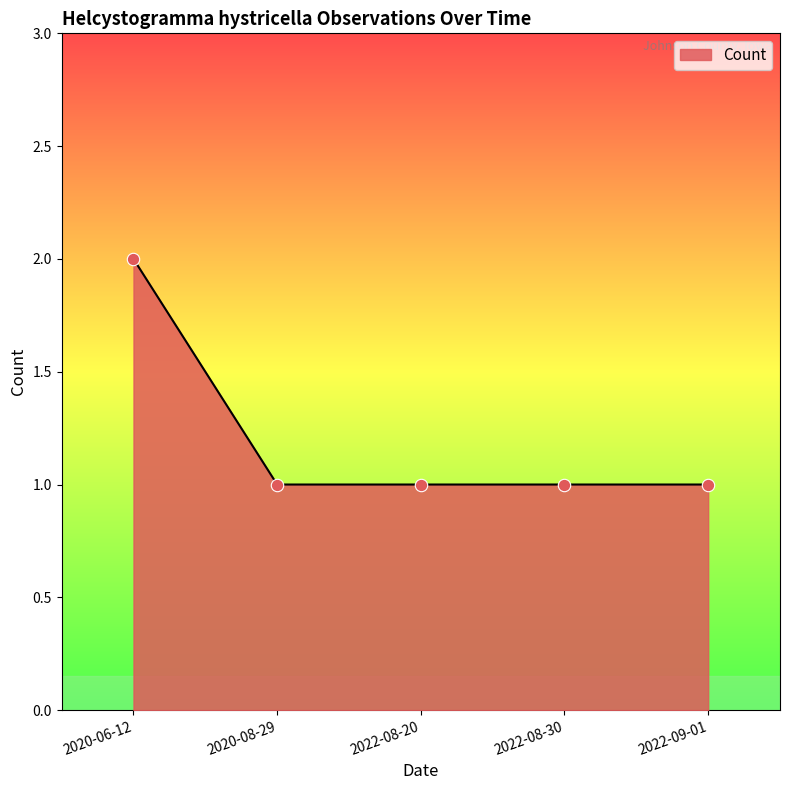

What is the change in value from 2020-06-12 to 2022-09-01?

-1